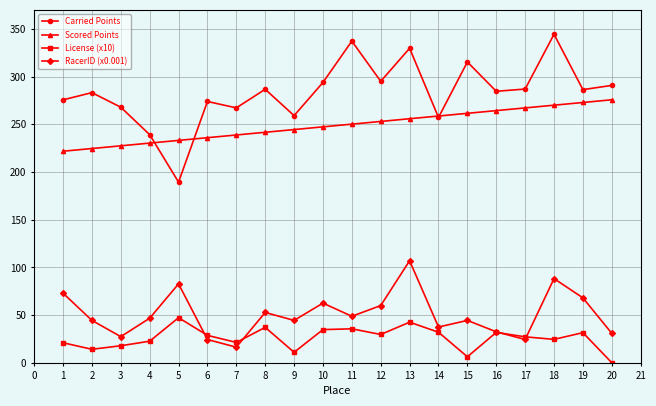

What is the average value of the RacerID (x0.001) series?

50.9